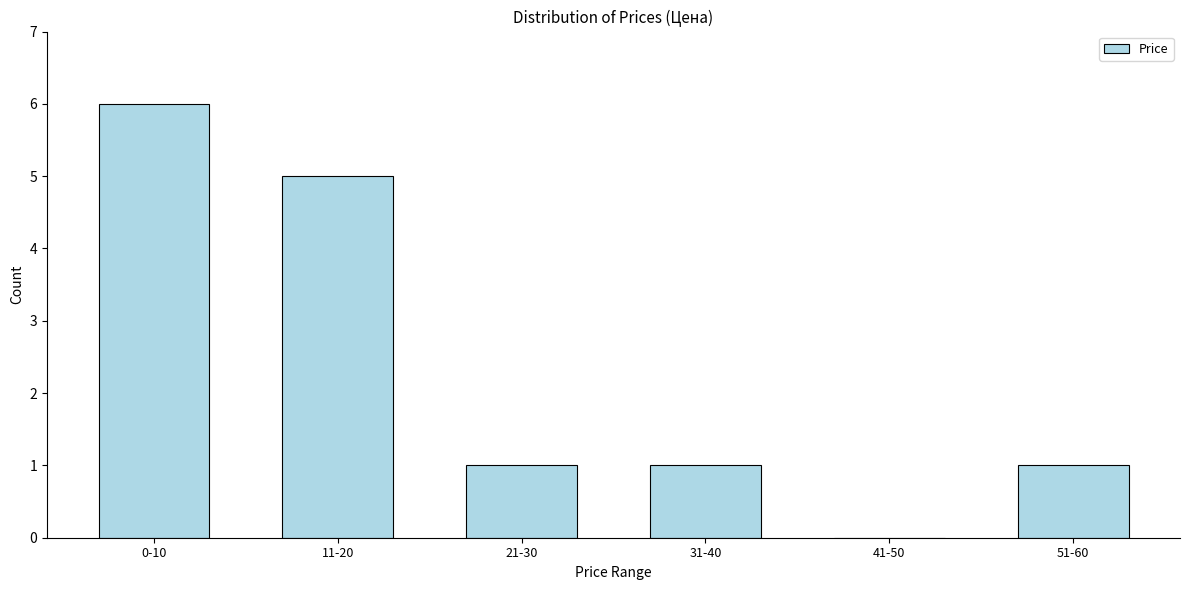

Reading left to right, transcribe all the data shown in this chart.

0-10=6	11-20=5	21-30=1	31-40=1	41-50=0	51-60=1